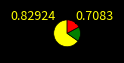

Is there any slice that represents more than half of the pie?

Yes